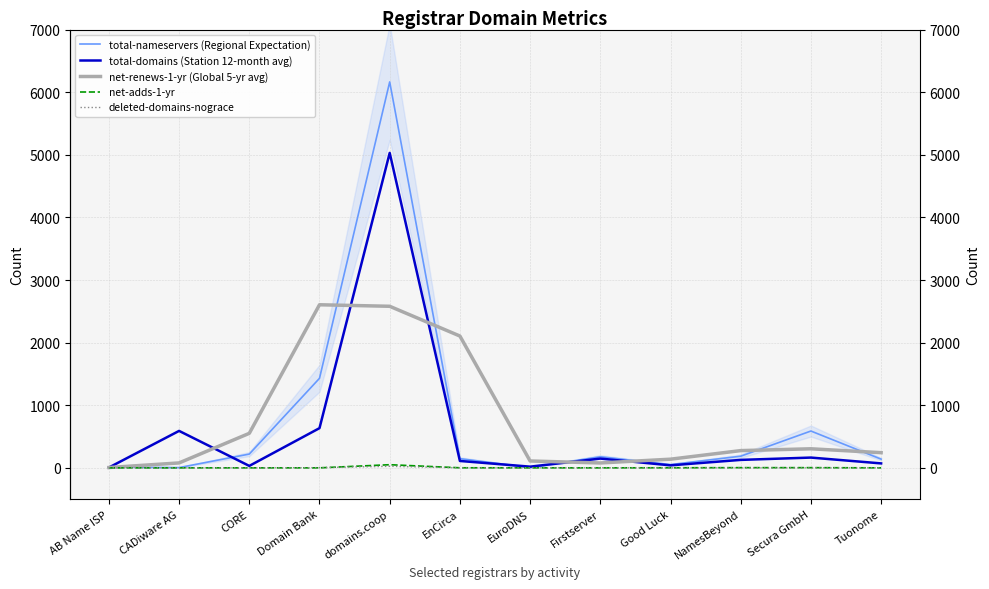

At which category is the sum across all series the highest?

domains.coop